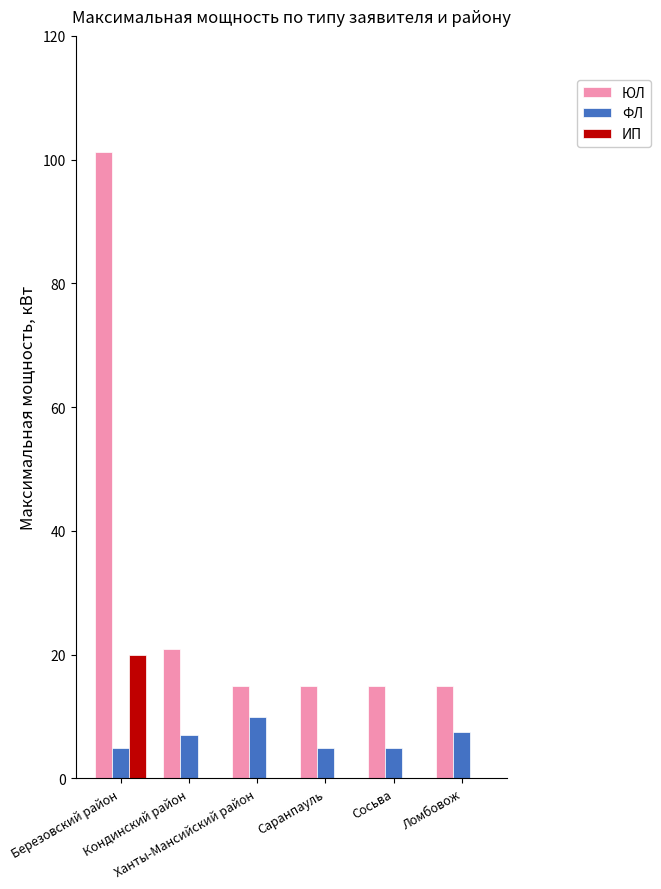

How many distinct data groups are displayed?

3